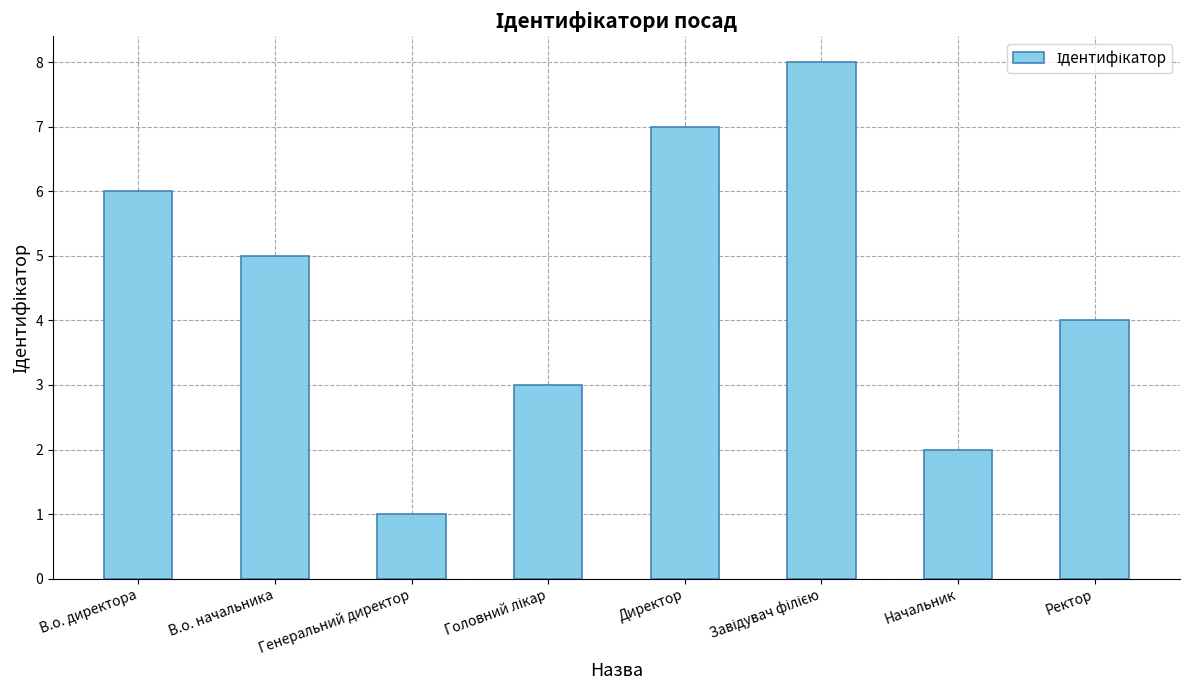

How many bars are there in total?

8